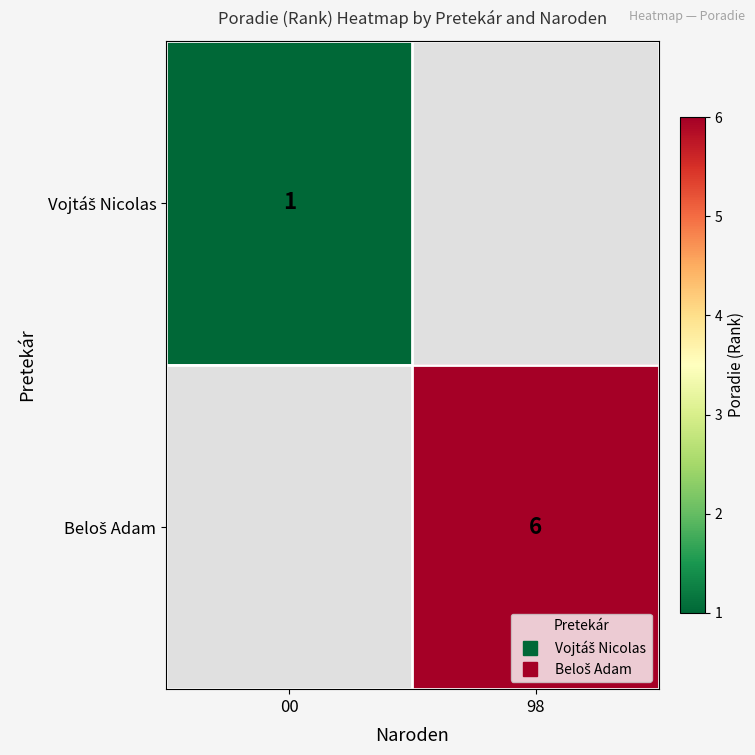

Is the value of Vojtáš Nicolas at 00 greater than the value of Beloš Adam at 00?

No